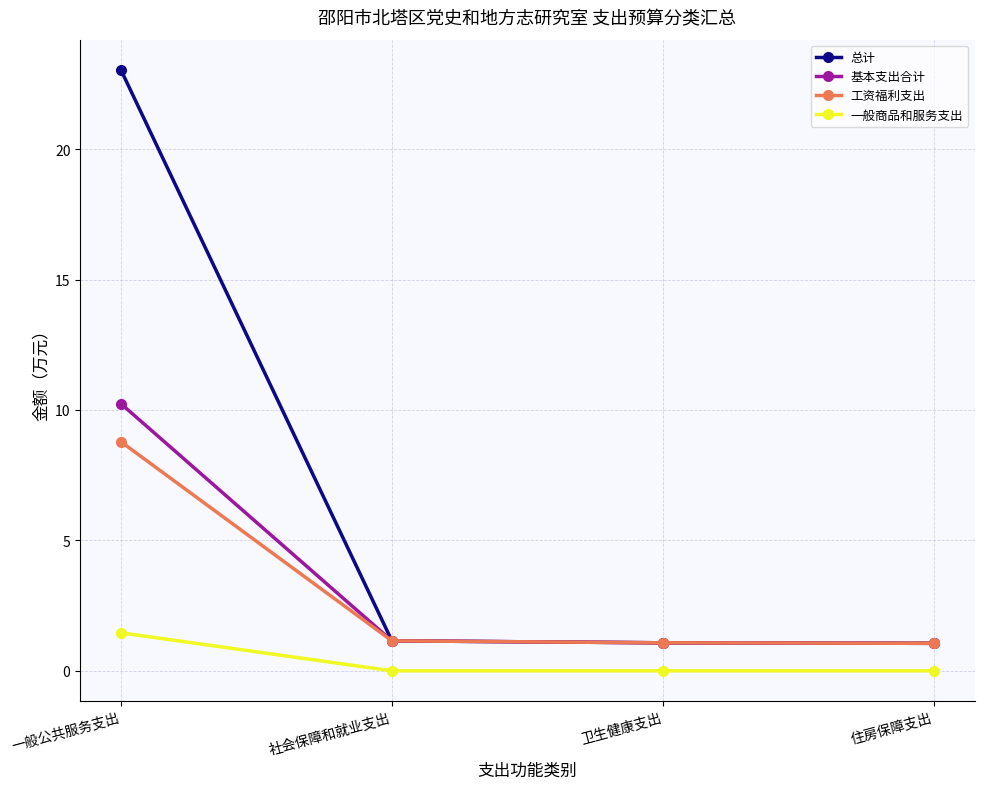

What is the difference between the second highest and minimum values in the 基本支出合计 series?

0.1